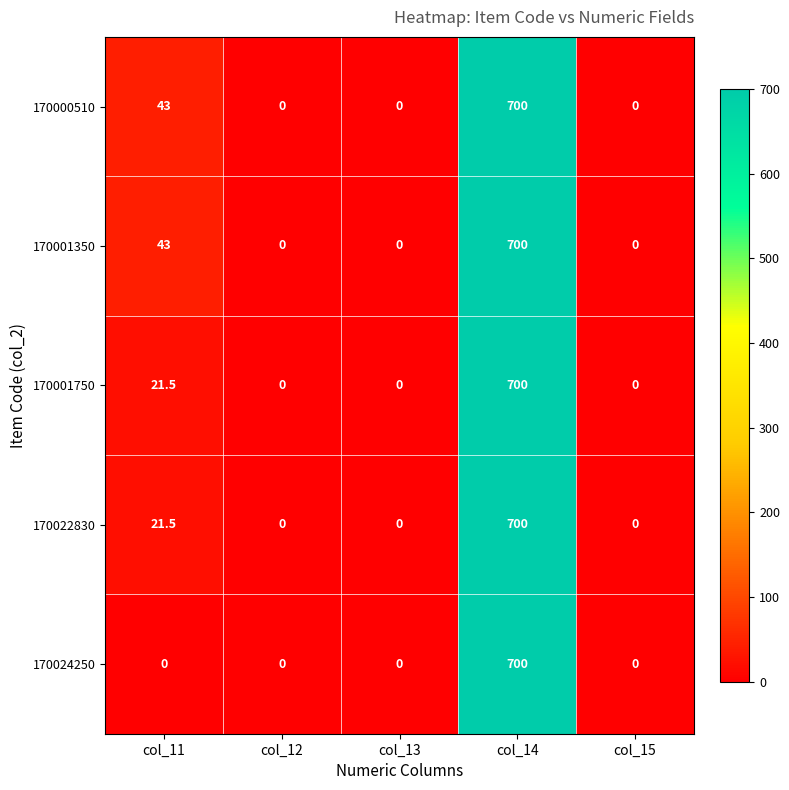

Reading right to left, what are all the values shown in this chart?

170000510: 0.0	700.0	0.0	0.0	43.0
170001350: 0.0	700.0	0.0	0.0	43.0
170001750: 0.0	700.0	0.0	0.0	21.5
170022830: 0.0	700.0	0.0	0.0	21.5
170024250: 0.0	700.0	0.0	0.0	0.0